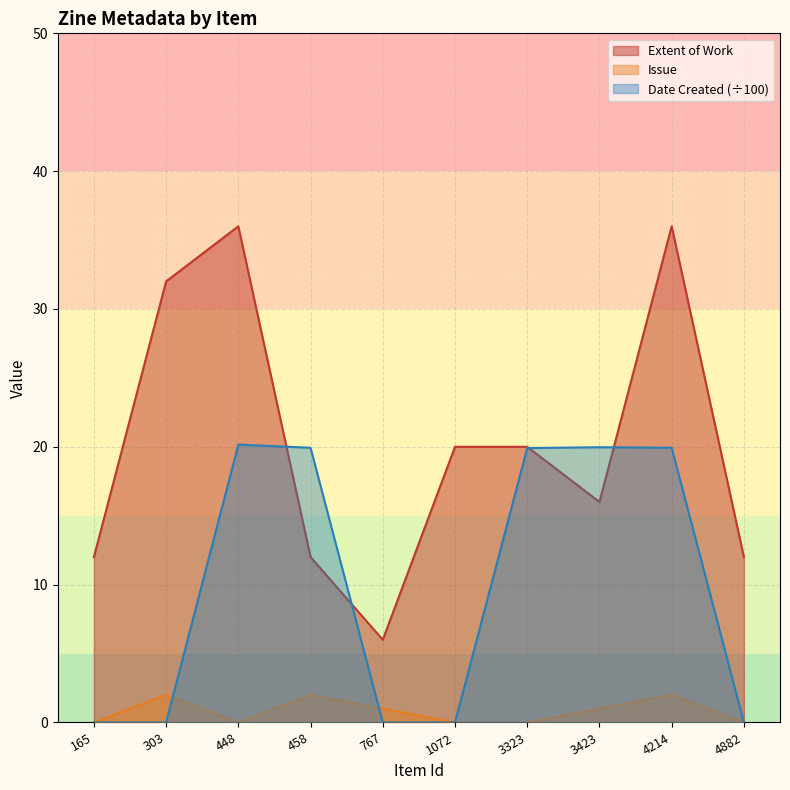

At how many categories does at least one series exceed 31?

3